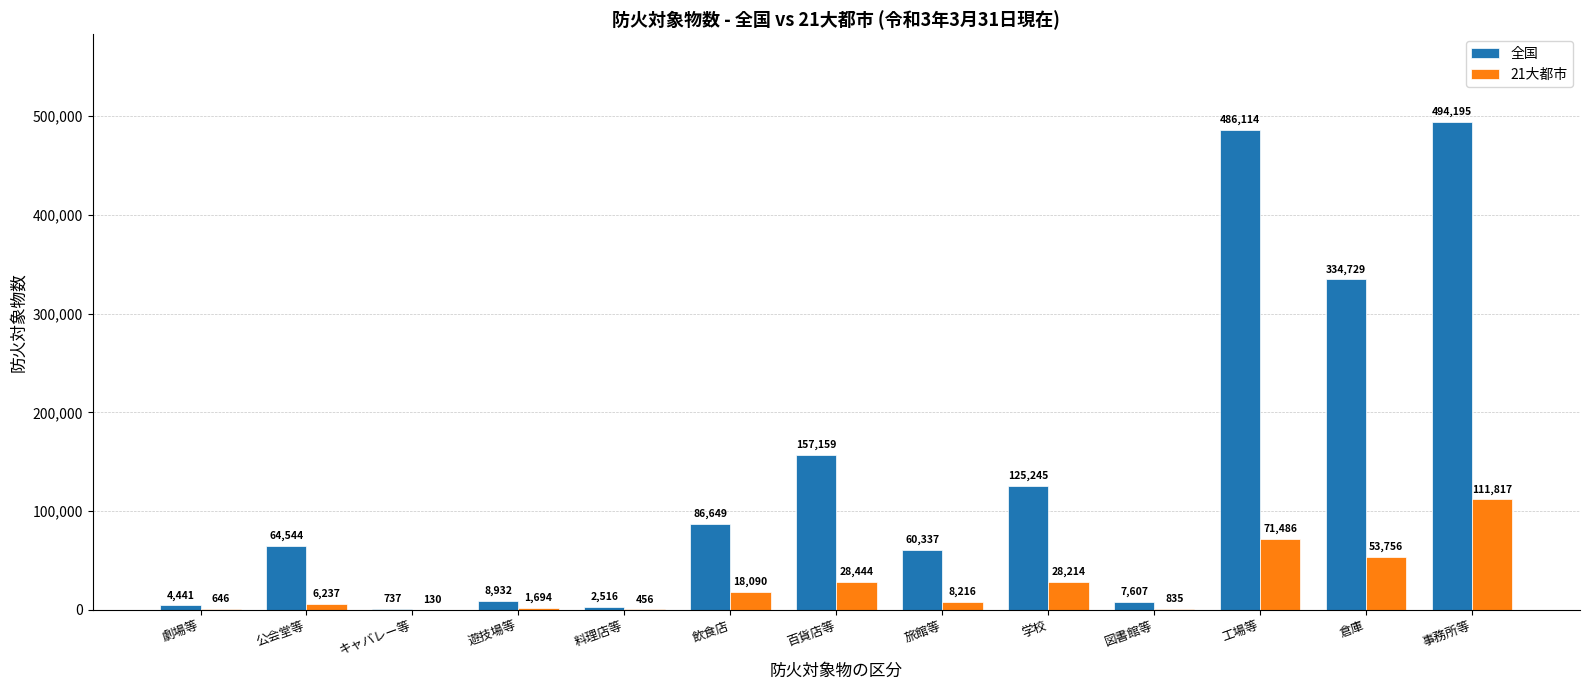

The 21大都市 series shows 1694 at 遊技場等. True or false?

True